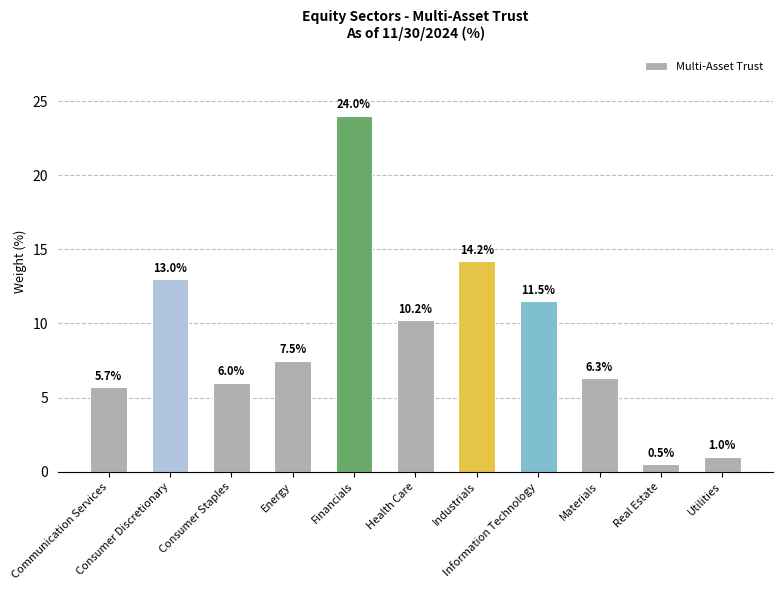

What is the average value?

9.1